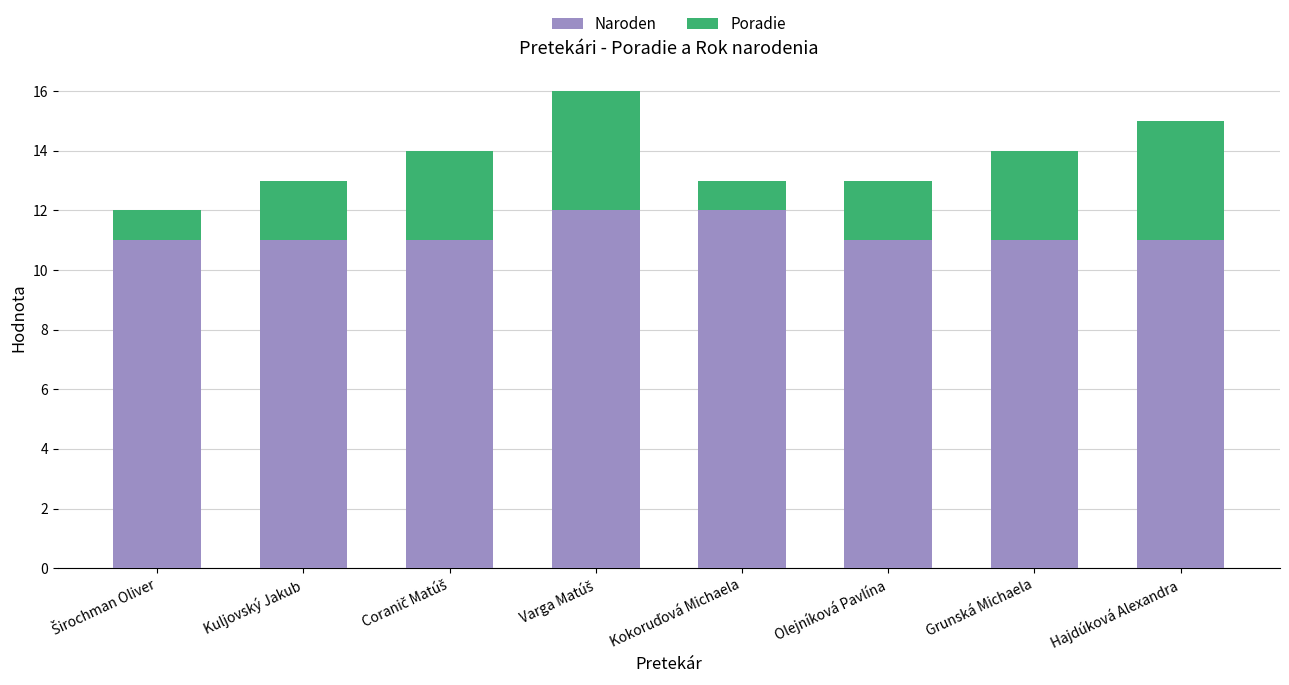

Is it true that Naroden equals 11 at Grunská Michaela?

True